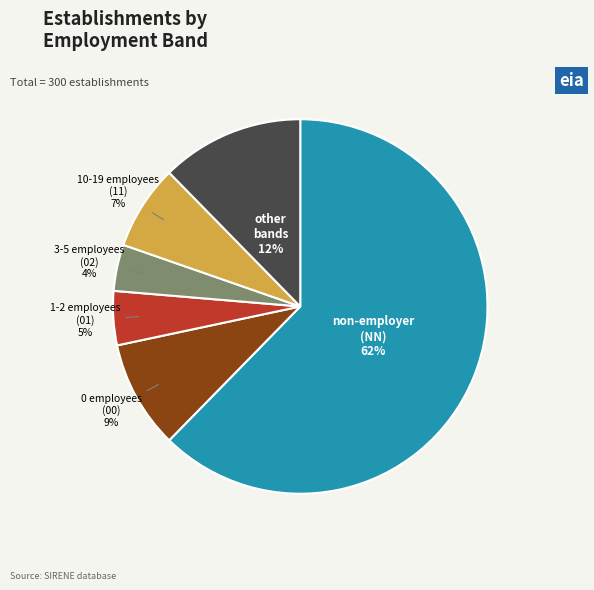

To the nearest percent, what is the average slice percentage?

17%